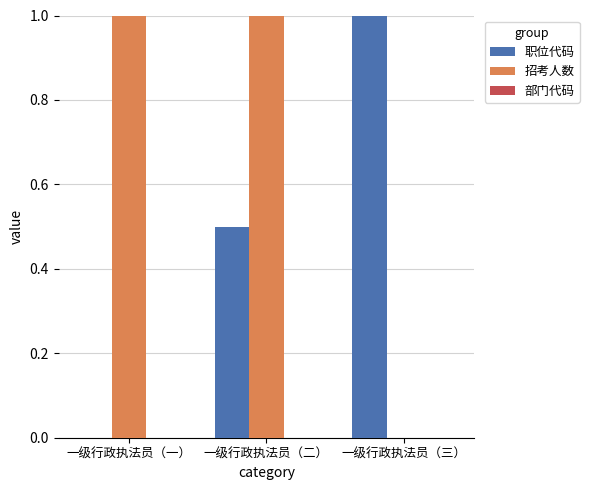

Where is 职位代码 nearest to the value 0?

一级行政执法员（一）